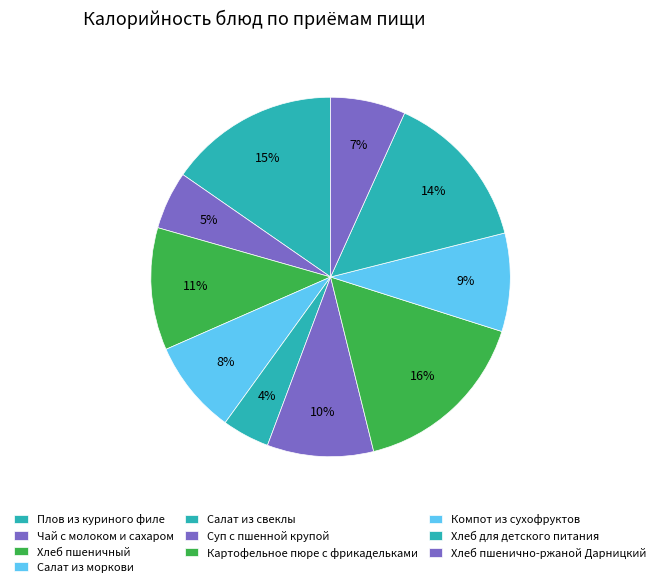

To the nearest percent, what is the difference between the largest and smallest slice percentages?

12%